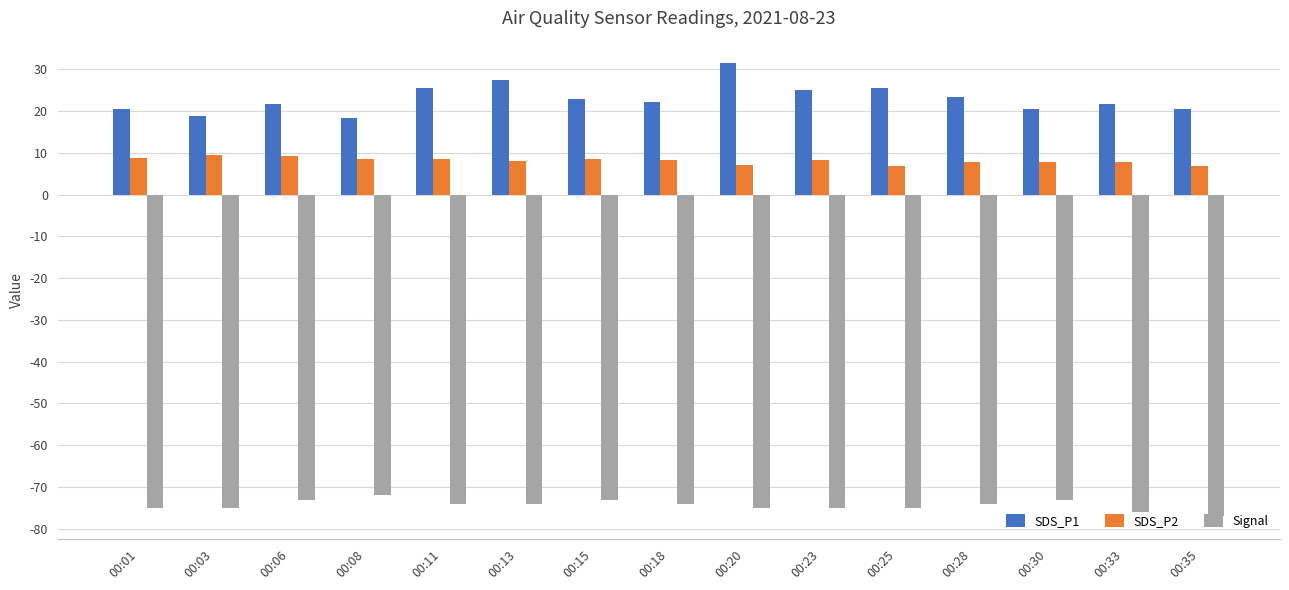

What is the lowest value of the Signal series?

-77.0